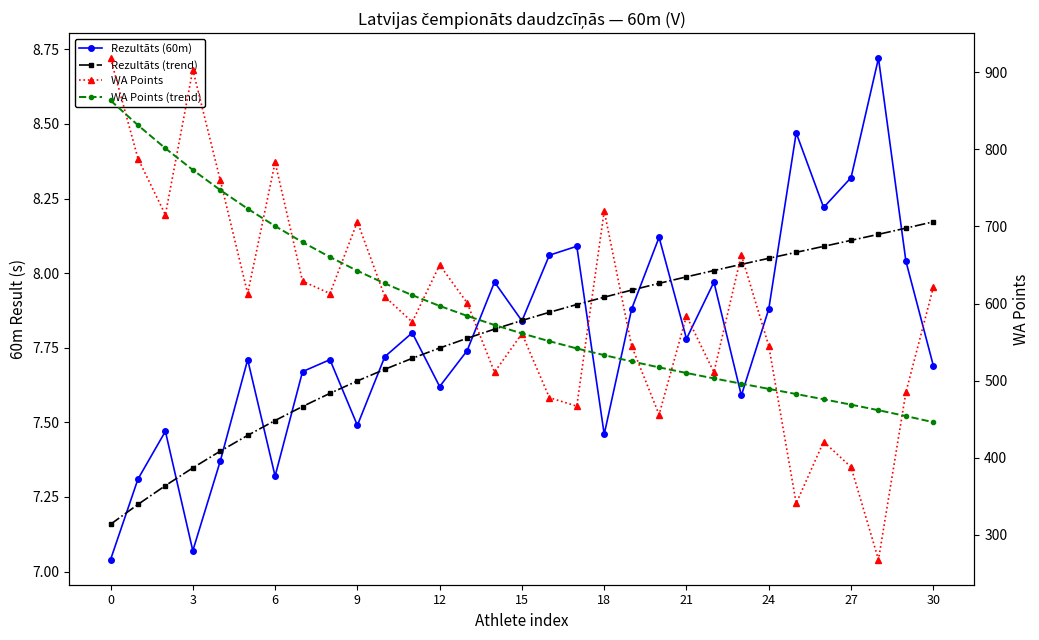

How many lines are shown in the chart?

4